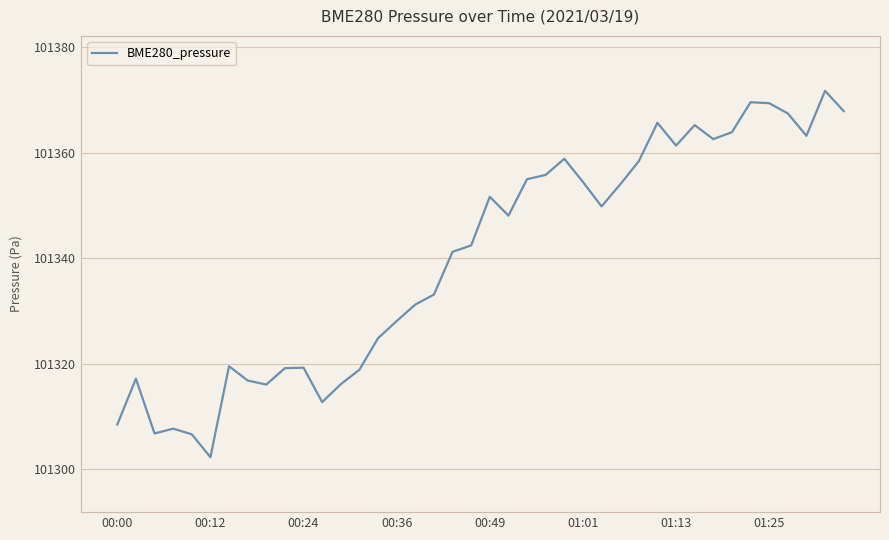

What is the difference between the maximum and minimum values?

69.5